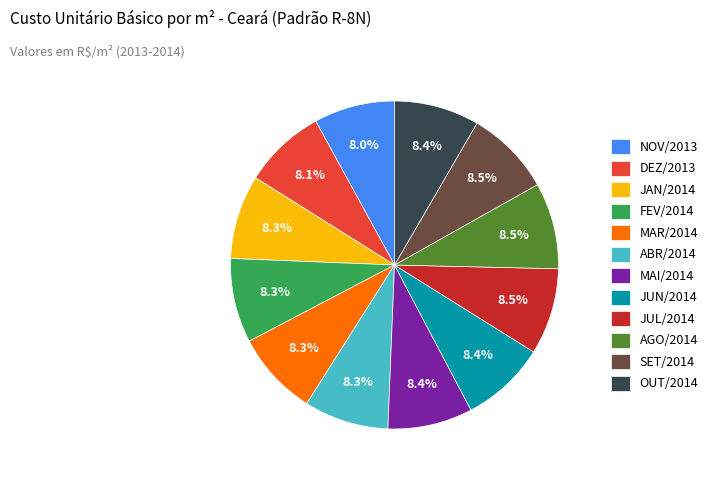

Is there any slice that represents more than half of the pie?

No